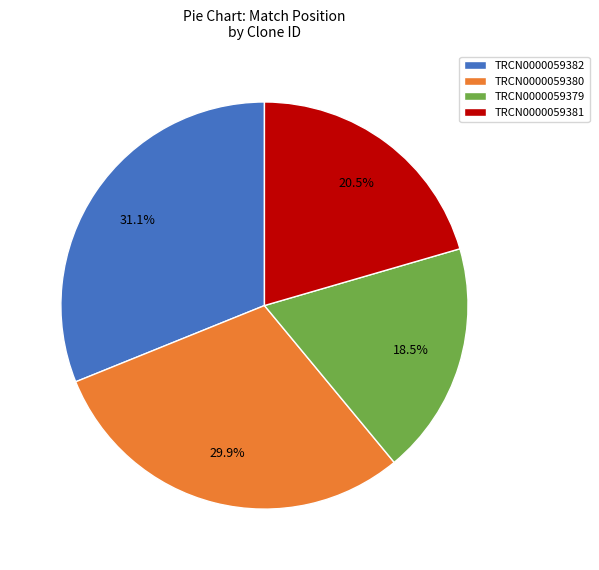

Does TRCN0000059379 represent more than half of the total?

No